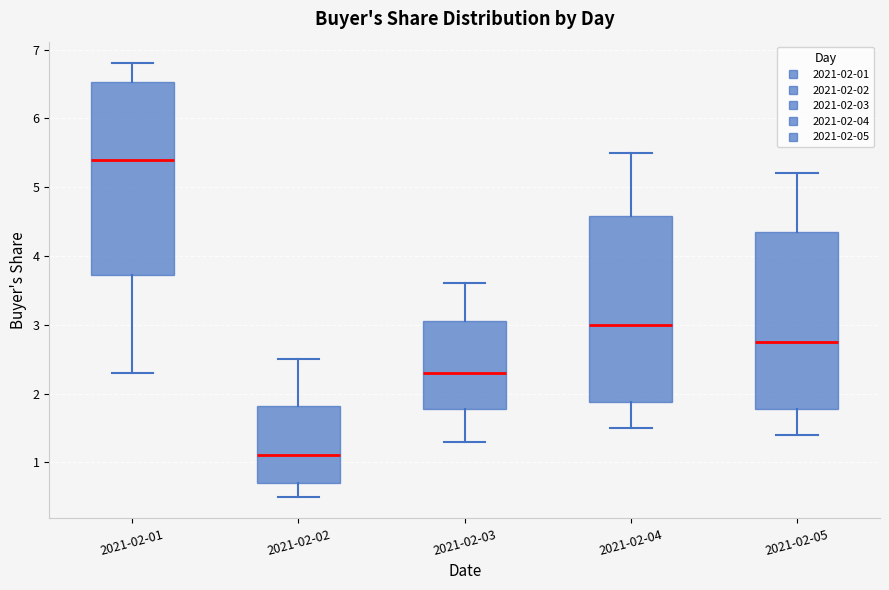

Which box's median line is the highest?

2021-02-01